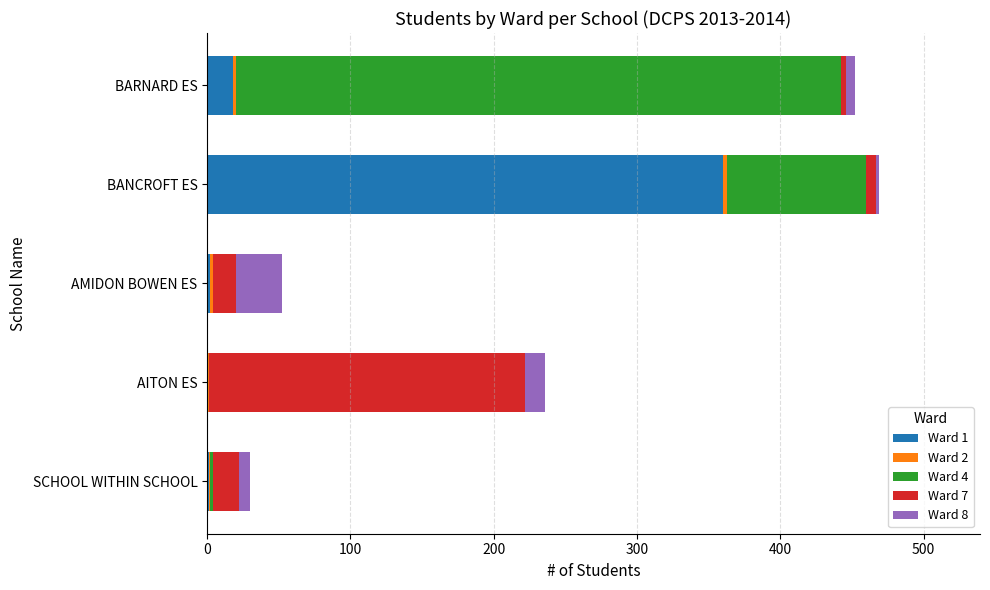

At which label does Ward 1 reach its peak?

BANCROFT ES